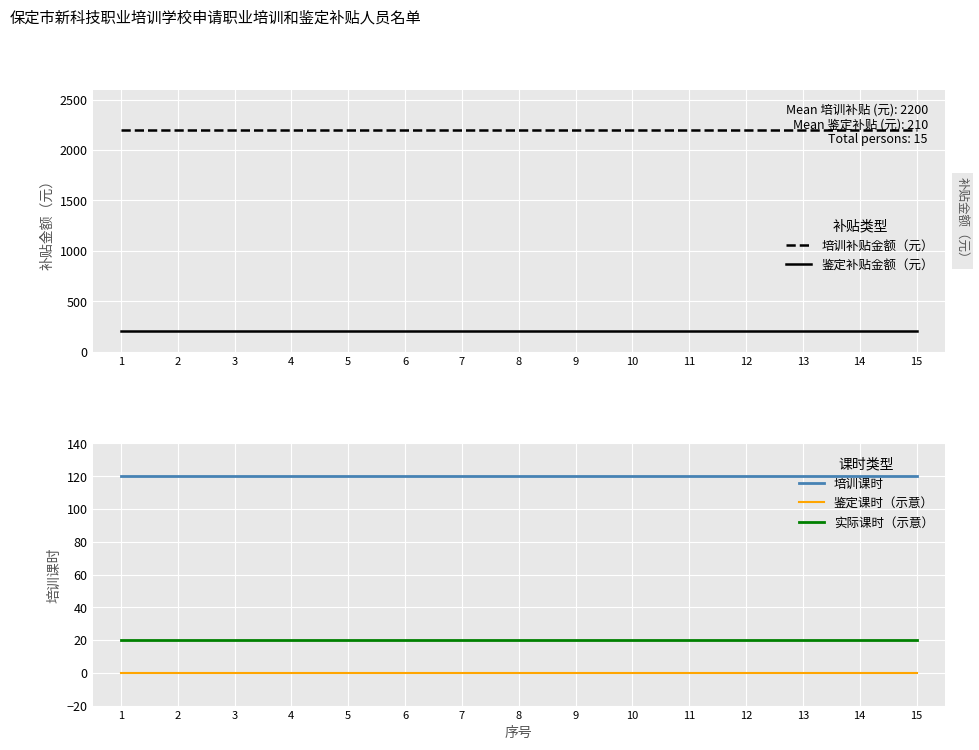

Between 10 and 7, which is larger?

10